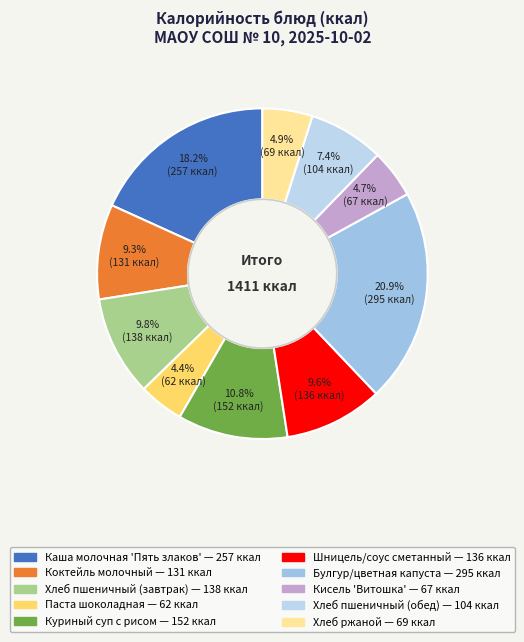

How many segments does this pie chart have?

10